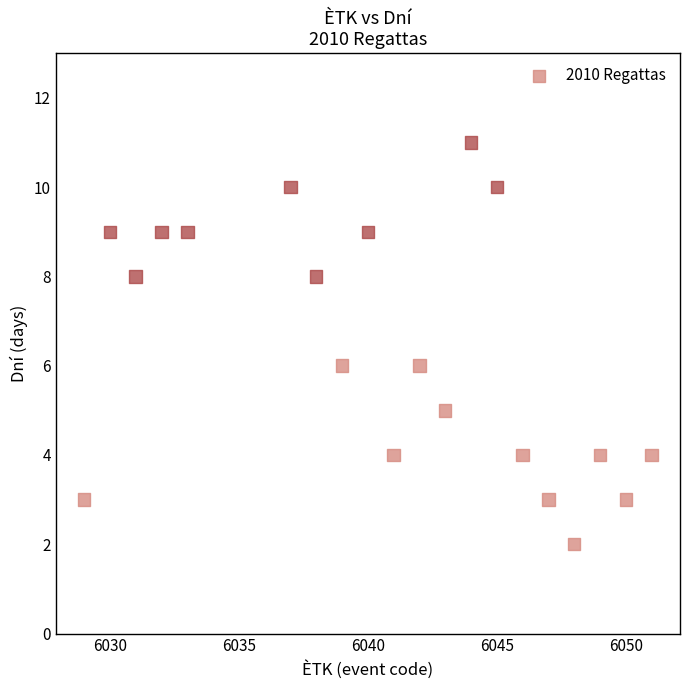

What is the range of Y values (max minus min)?

9